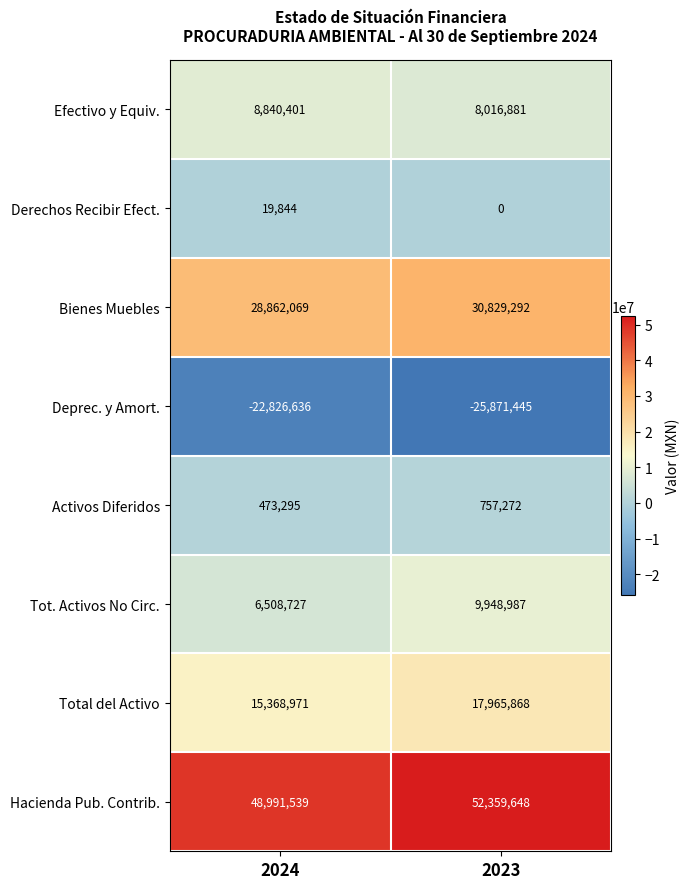

Count the number of data series in this chart.

8